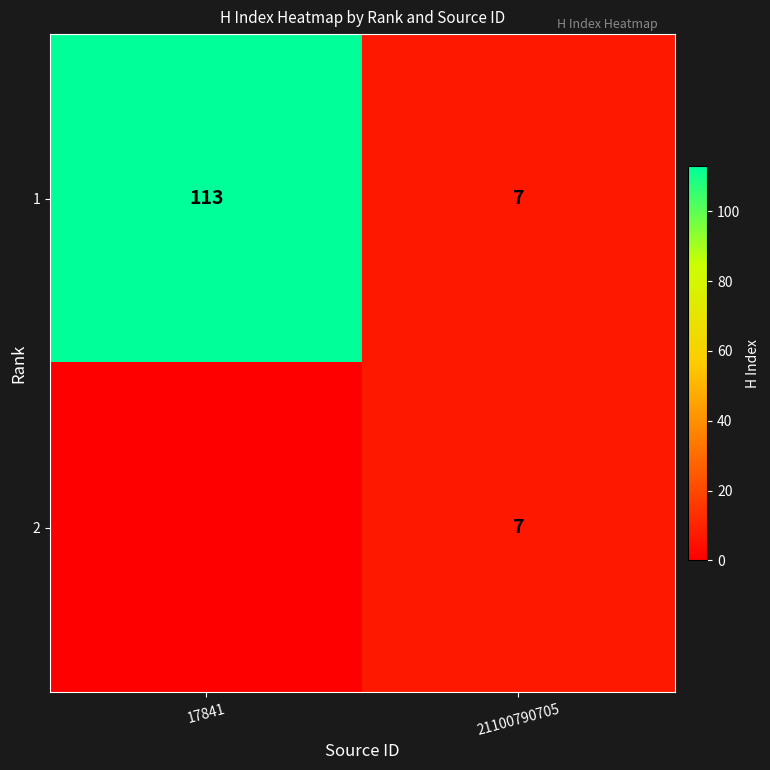

Which category has the lowest value across all series?

17841